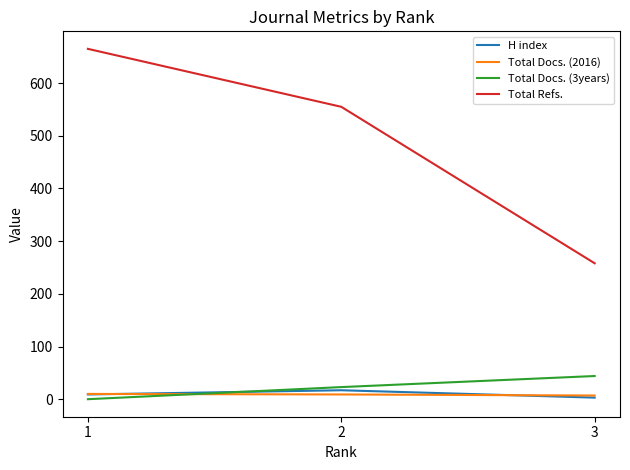

The value of H index at 2 is 17. True or false?

True